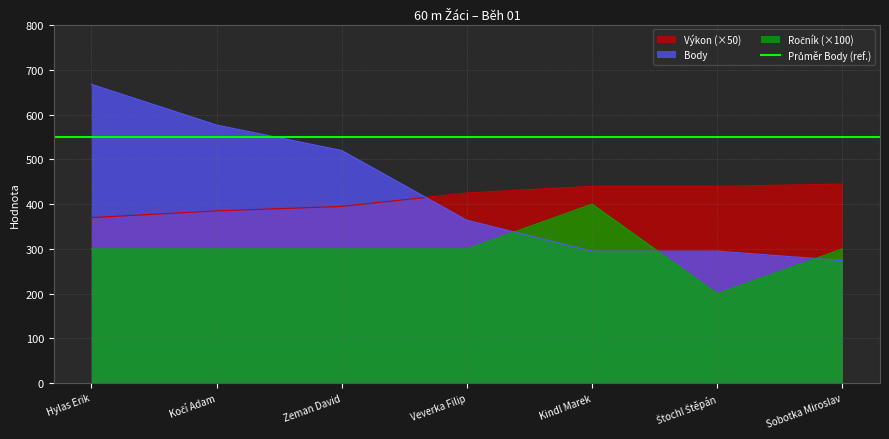

True or false: Výkon and Ročník cross at least once.

False